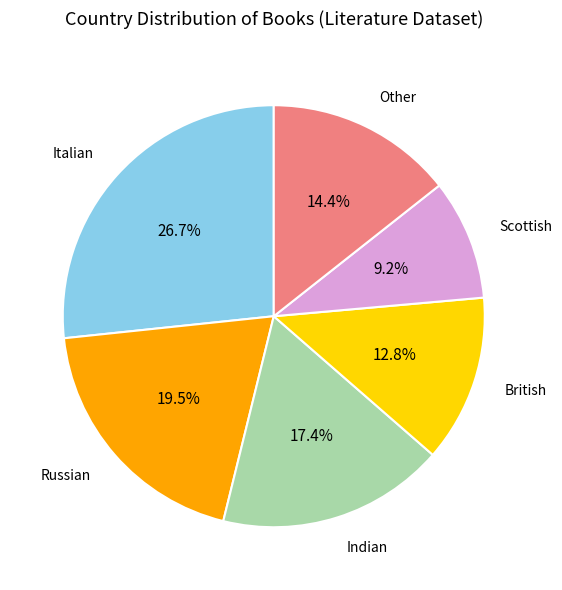

Is there a majority slice in this chart?

No